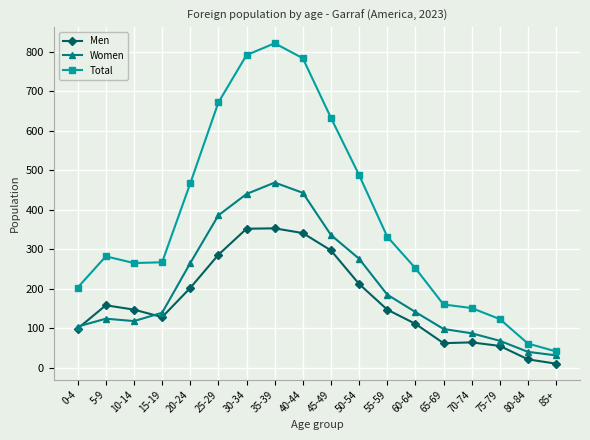

True or false: Women and Total intersect in this chart.

False